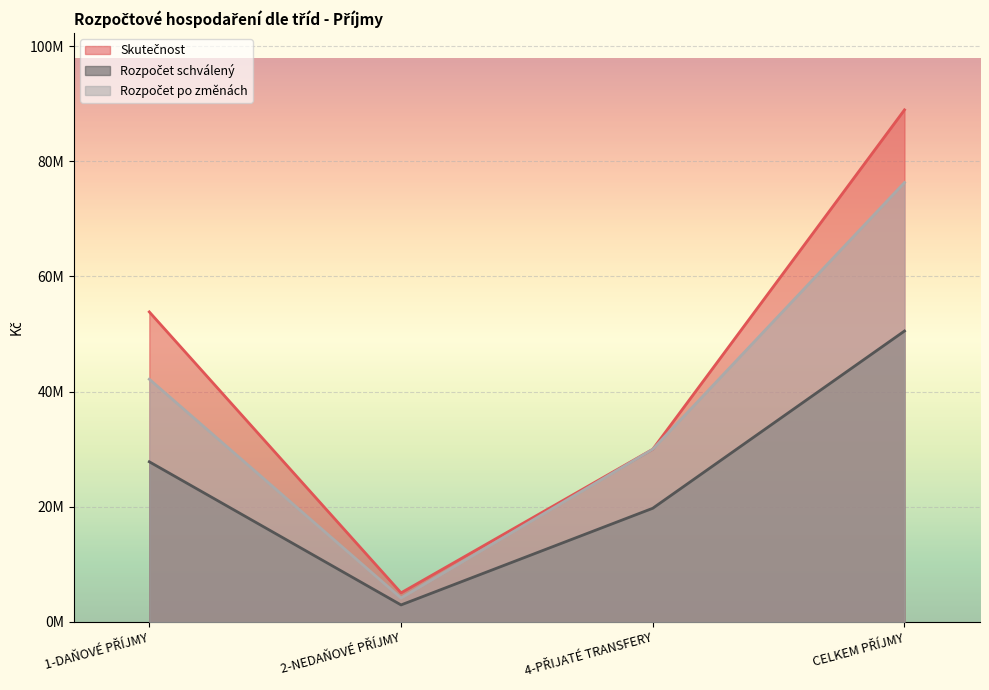

Which series changed the most between 1-DAŇOVÉ PŘÍJMY and 2-NEDAŇOVÉ PŘÍJMY?

Skutečnost